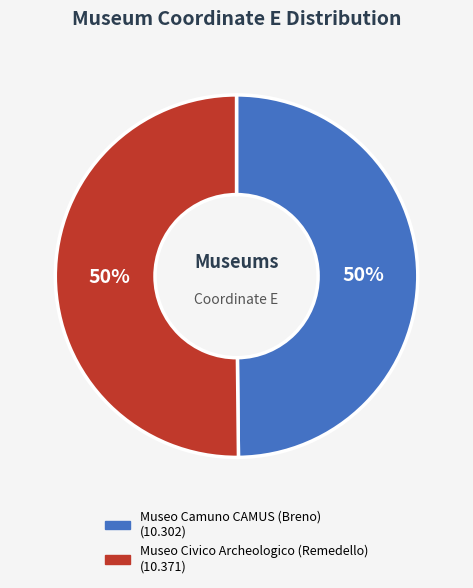

The Museo Camuno CAMUS (Breno) slice represents 43% of the pie. True or false?

False